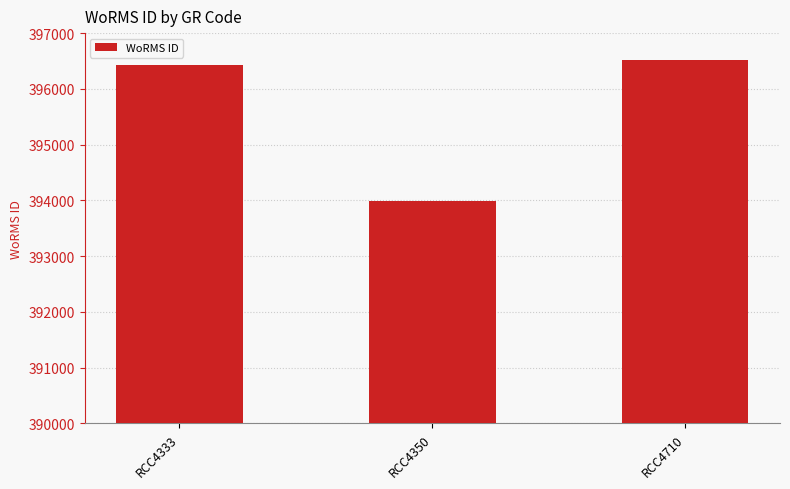

The value at RCC4333 is 396436. True or false?

True